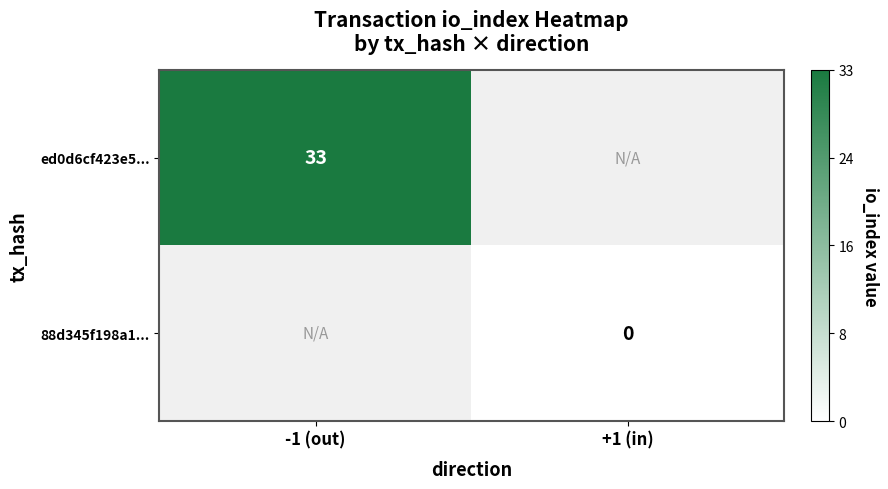

Is it true that ed0d6cf423e5... equals 33 at -1 (out)?

True